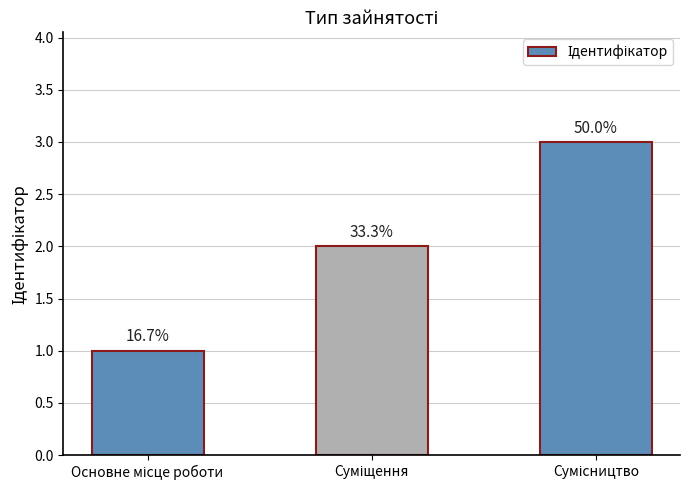

What position from the left is Основне місце роботи?

1